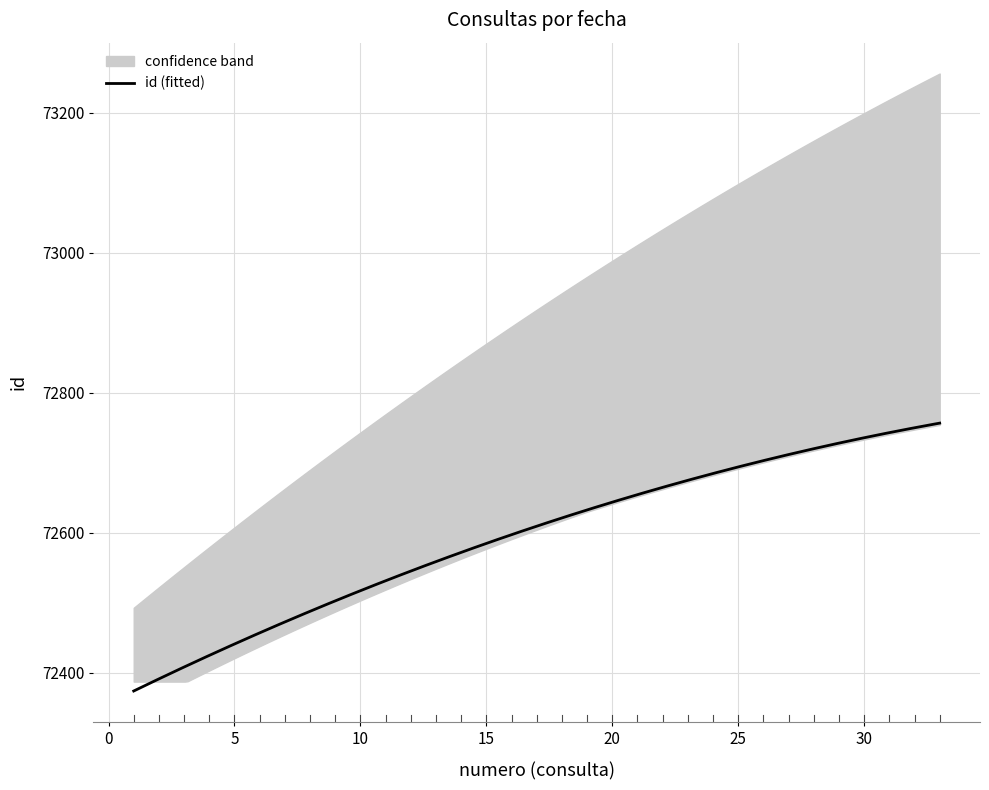

True or false: id and numero intersect in this chart.

False